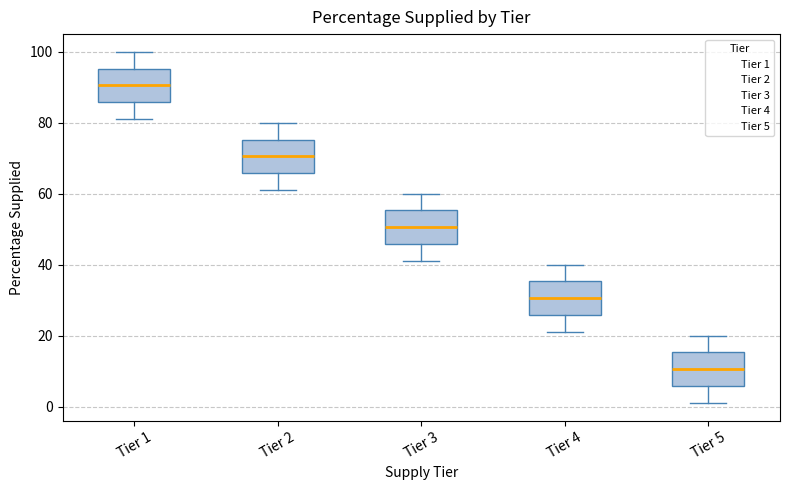

Reading left to right, transcribe this box plot: for each box, give where its median line is, the range the box spans, and where its two whiskers end, as read against the y-axis. The values are not printed on the chart, so give them approximately, as read against the axis.

Tier 1: median 90, box 86 to 96, whiskers 82 to 100
Tier 2: median 70, box 66 to 76, whiskers 62 to 80
Tier 3: median 50, box 46 to 56, whiskers 42 to 60
Tier 4: median 30, box 26 to 36, whiskers 22 to 40
Tier 5: median 10, box 6 to 16, whiskers 2 to 20